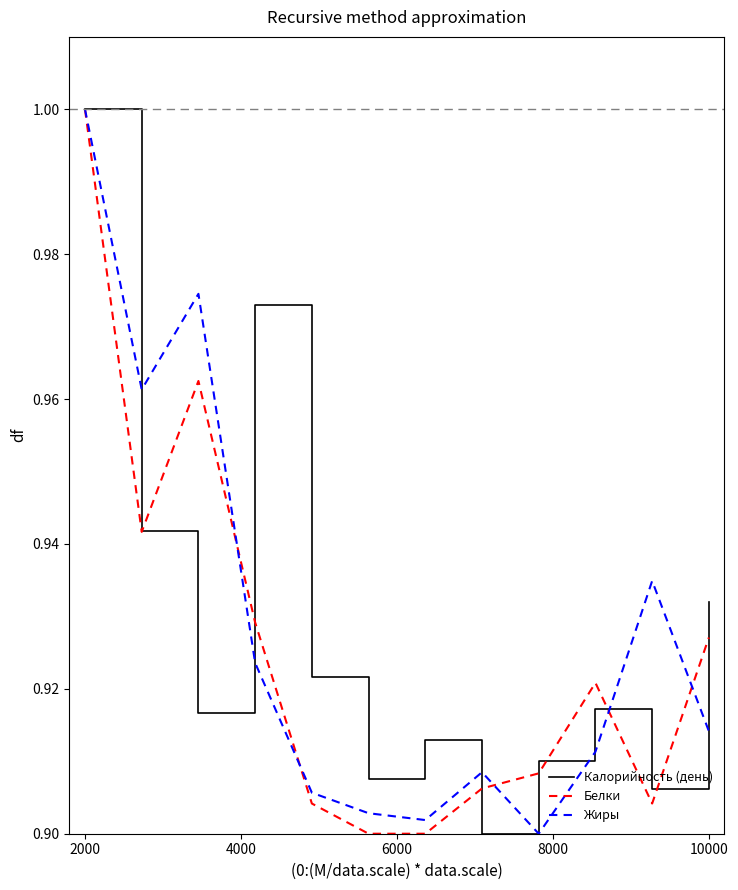

Is this an area chart (filled region under the line)?

No